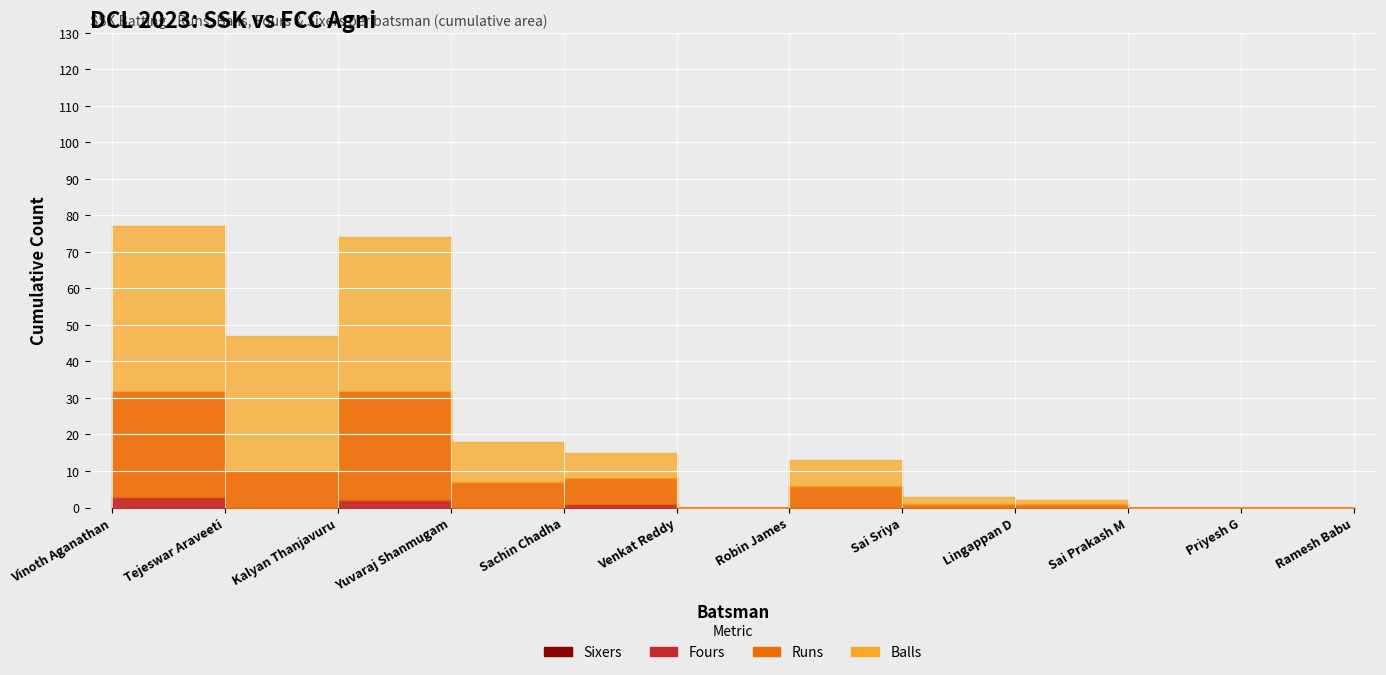

Which series has the largest total across all categories?

Balls